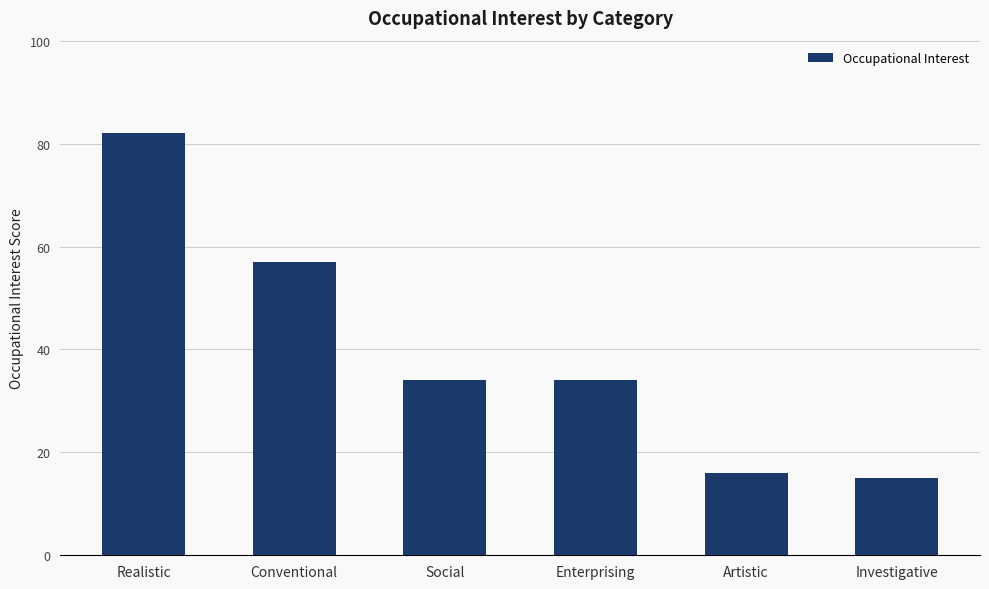

What is the minimum value shown in the chart?

15